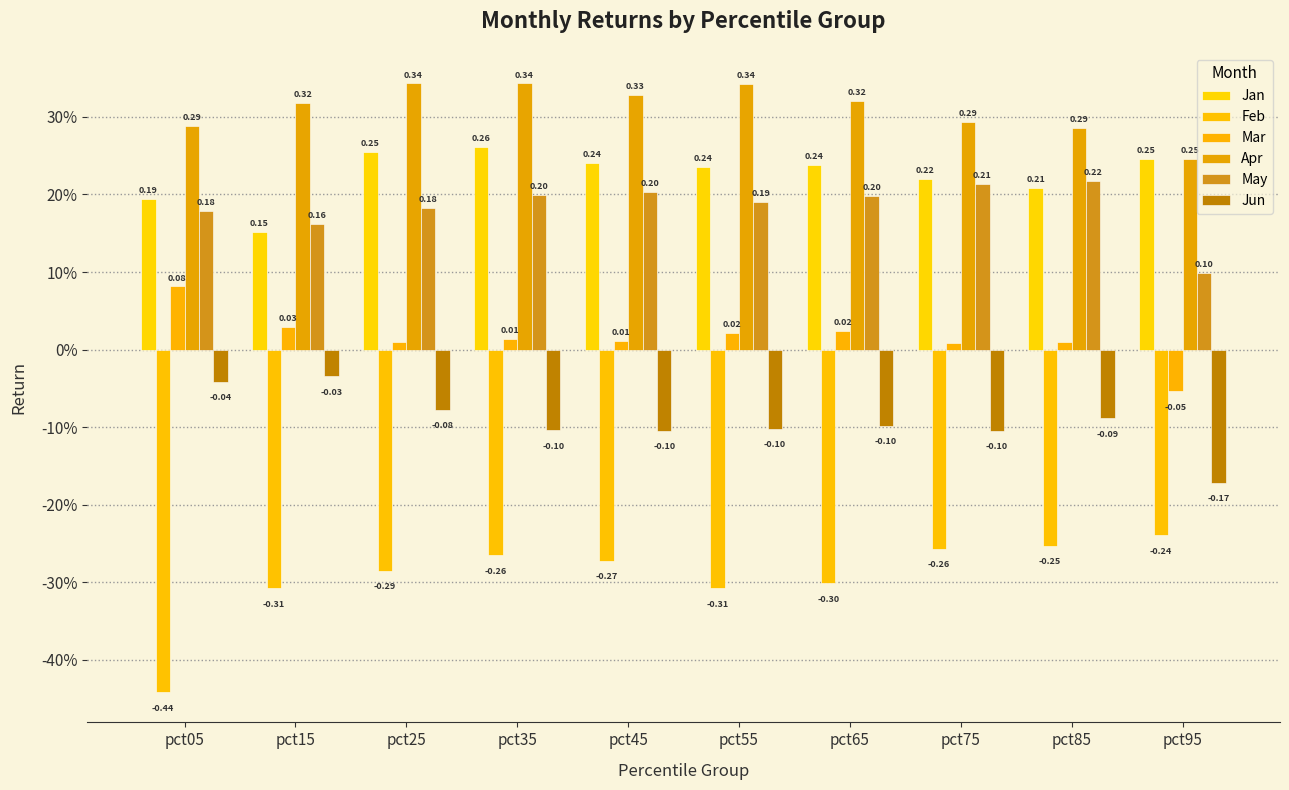

What is the maximum value for Apr?

0.3